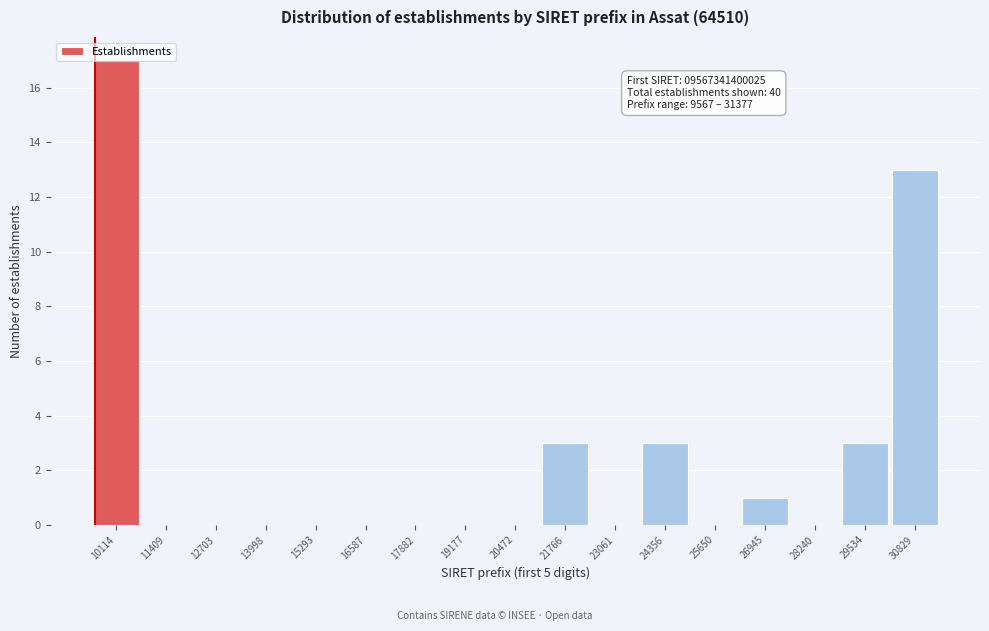

Which range on the x-axis has the tallest bar?

9400 to 10800